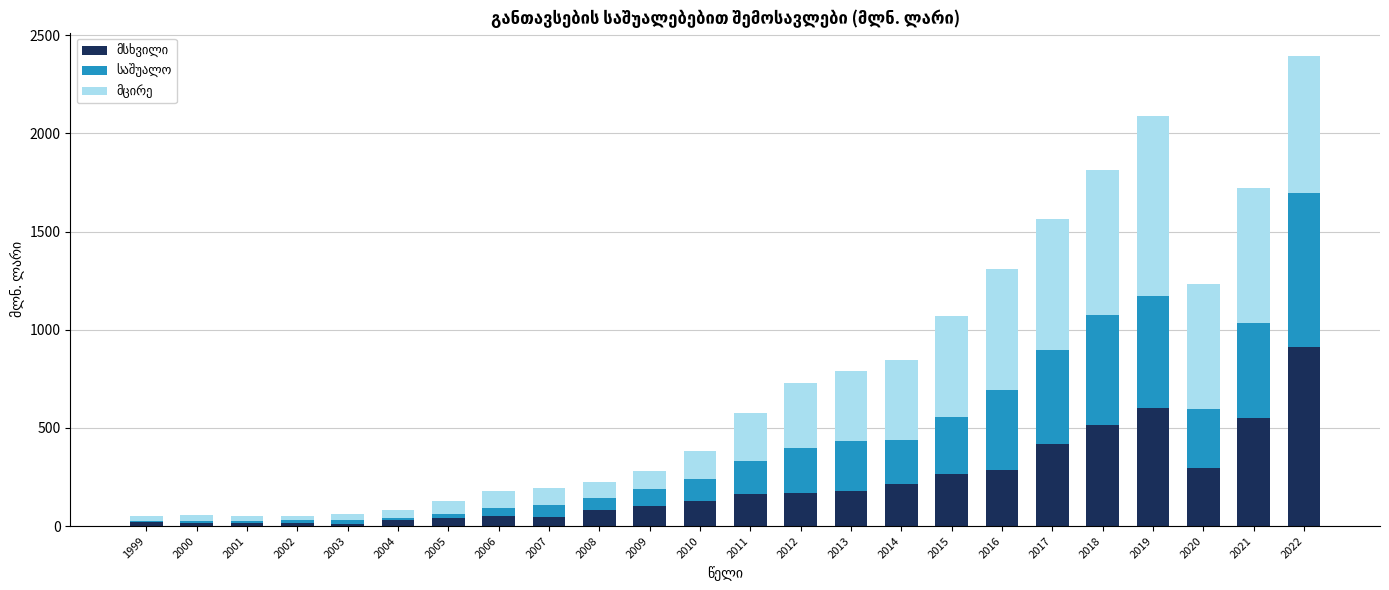

What is the total value across all series at 2013?

787.4